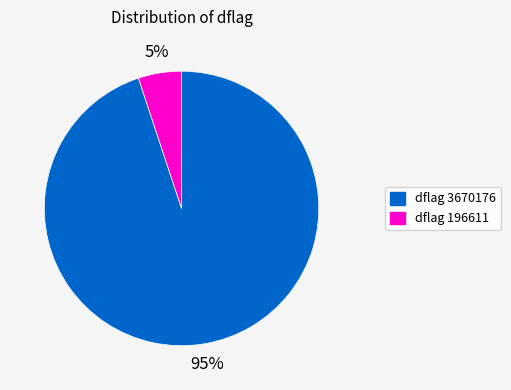

To the nearest percent, what is the difference between the largest and smallest slice percentages?

90%